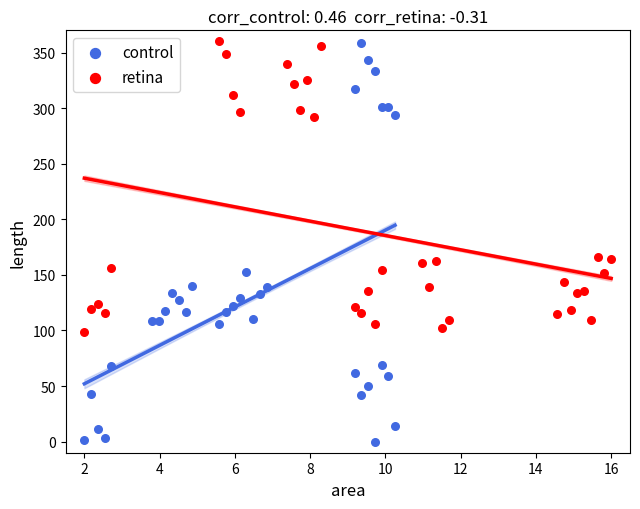

Which series contains the lowest Y value?

control